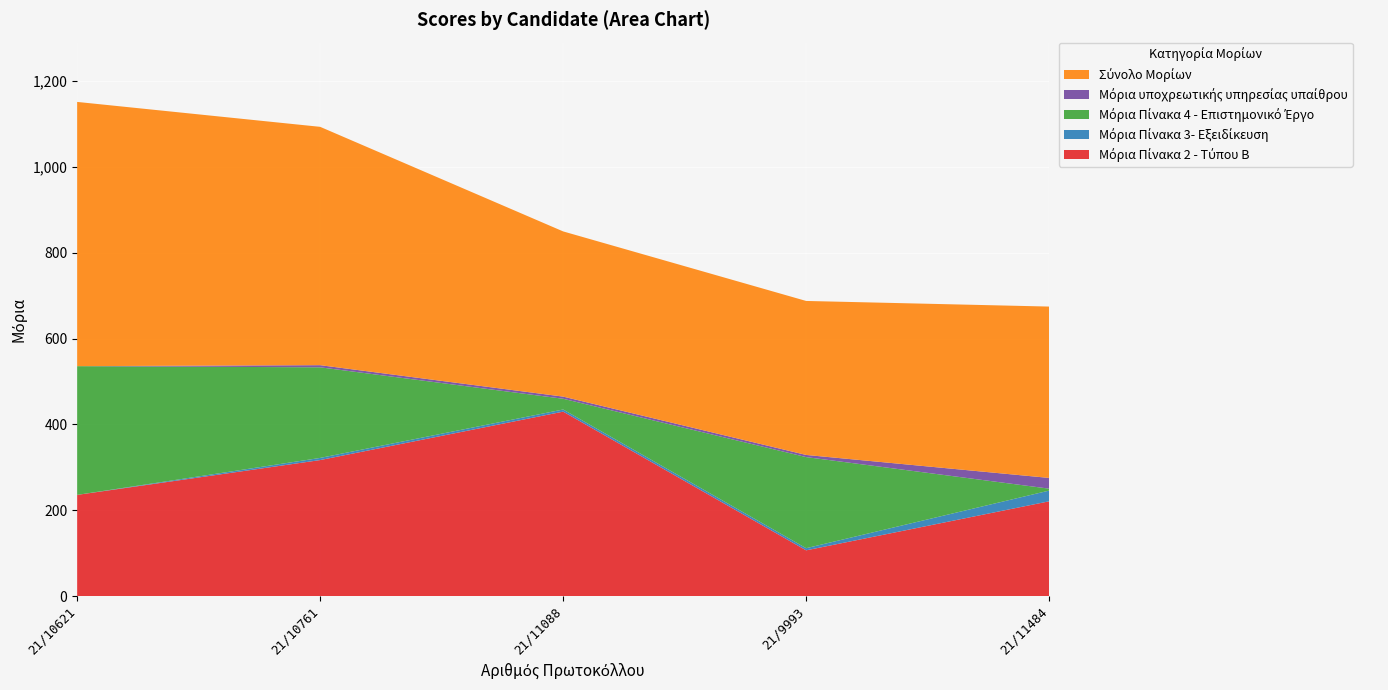

Reading left to right, what are all the values shown in this chart?

Μόρια Πίνακα 2 - Τύπου Β: 235.8	316.9	429.8	106.6	220.8
Μόρια Πίνακα 3- Εξειδίκευση: 0.0	5.0	5.0	5.0	25.0
Μόρια Πίνακα 4 - Επιστημονικό Έργο: 300.0	211.2	25.0	212.3	4.5
Μόρια υποχρεωτικής υπηρεσίας υπαίθρου: 0.0	5.0	5.0	5.0	25.0
Σύνολο Μορίων: 615.8	555.4	385.0	358.9	399.3